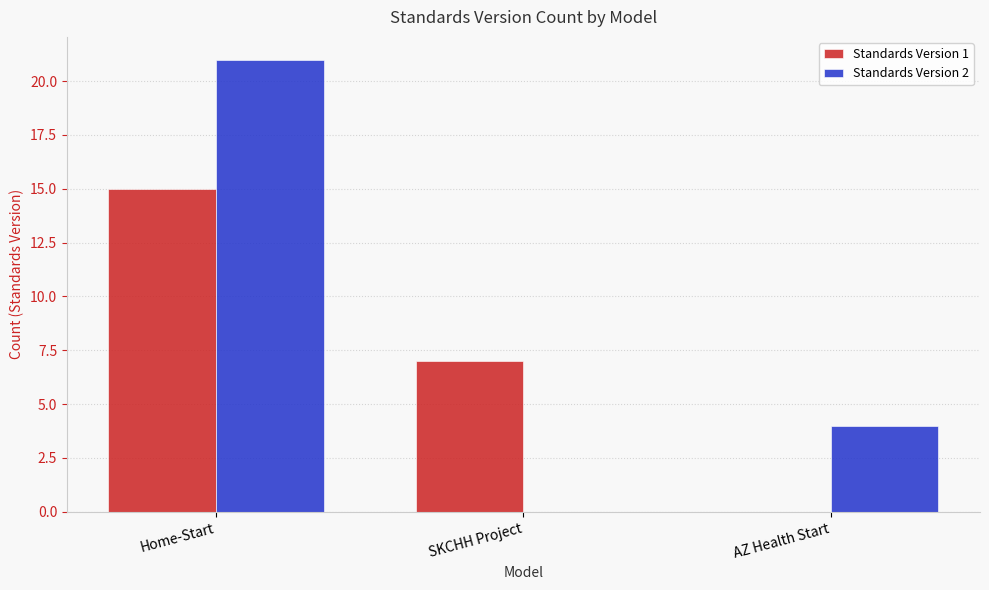

How many series are shown in this chart?

2